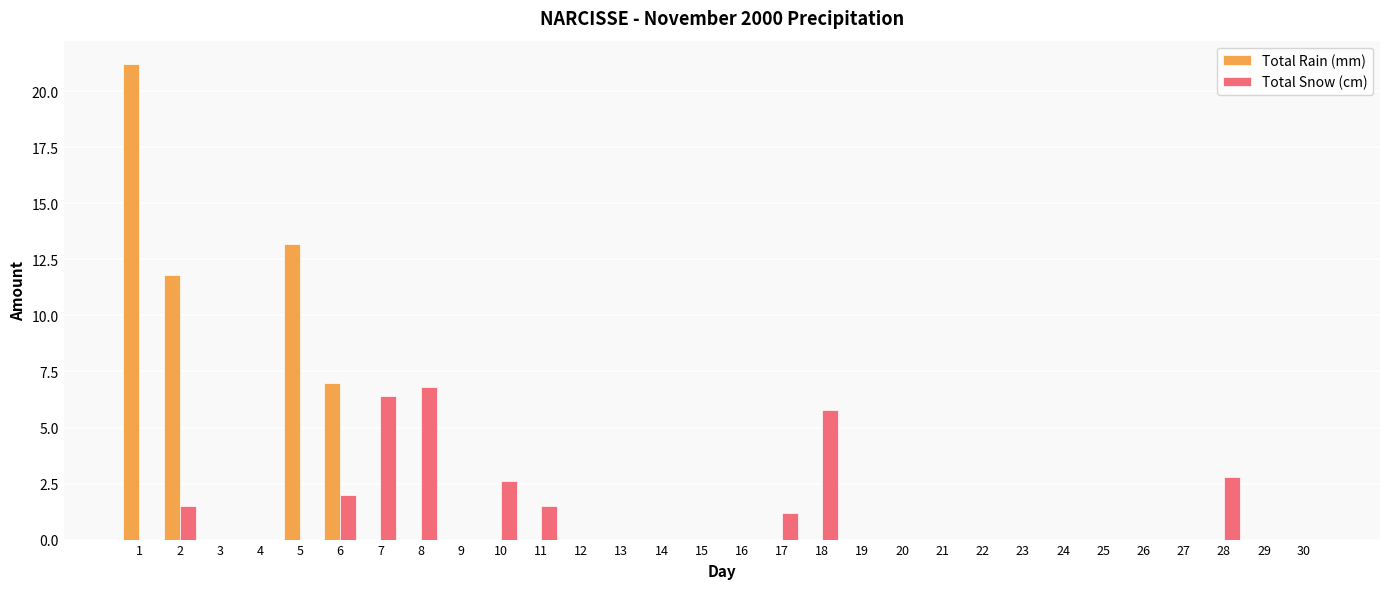

Is it true that Total Rain (mm) equals 12.1 at 29?

False